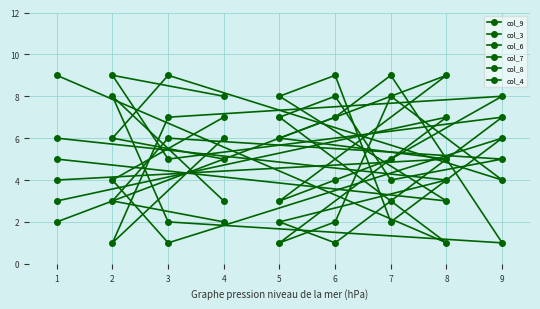

True or false: col_9 has more than 2 points higher than both neighbors.

False